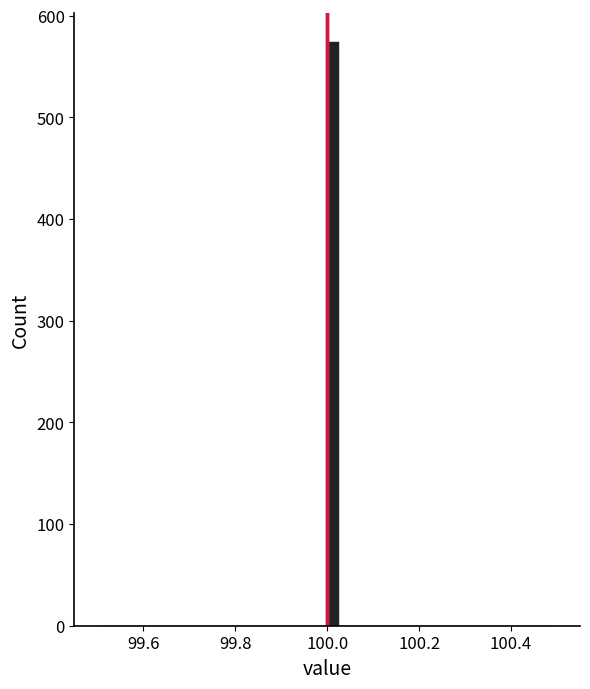

Around what value on the x-axis is the tallest bar? Give the approximate position of its centre, as read against the axis.

100.02